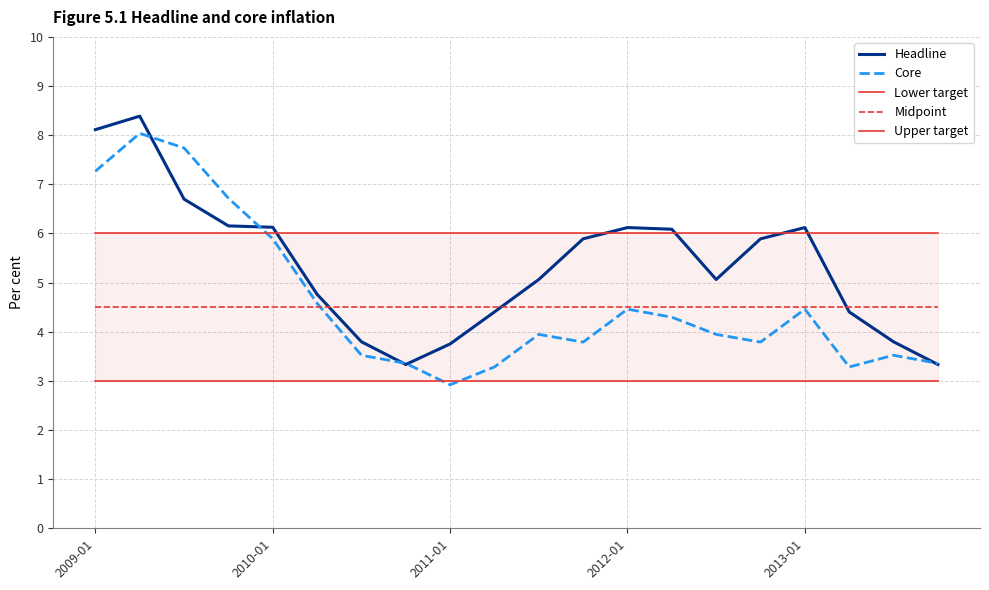

Which series ends up on top after the final intersection of Core and Upper target?

Upper target